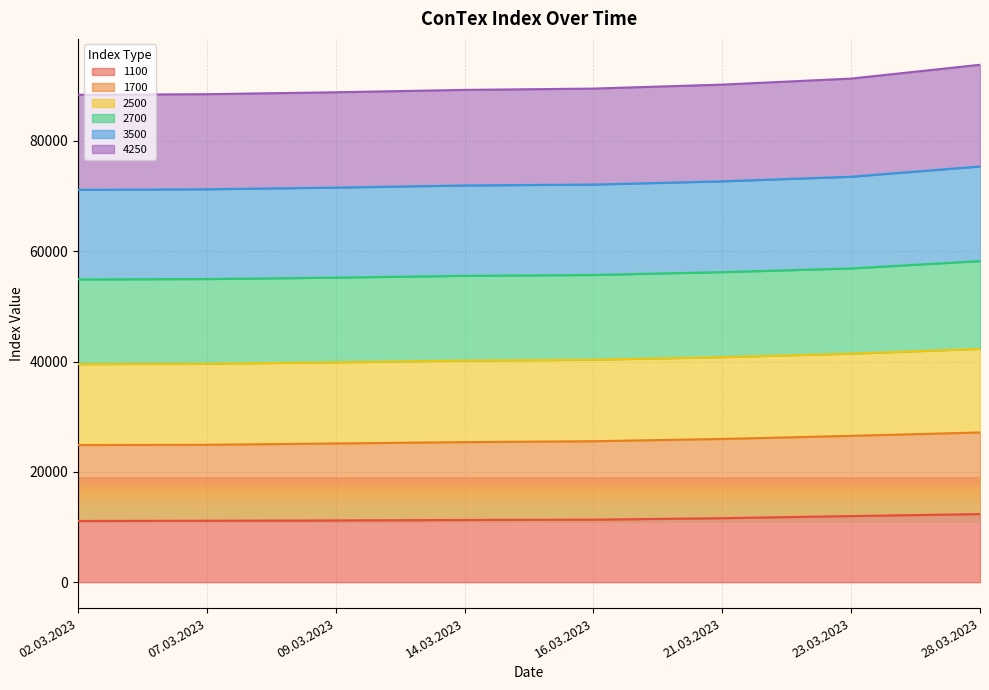

Which category has the lowest value in the 1100 series?

02.03.2023